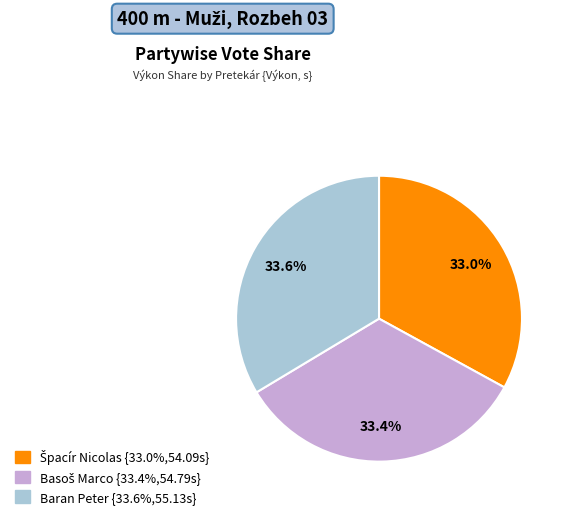

Does Baran Peter represent more than half of the total?

No